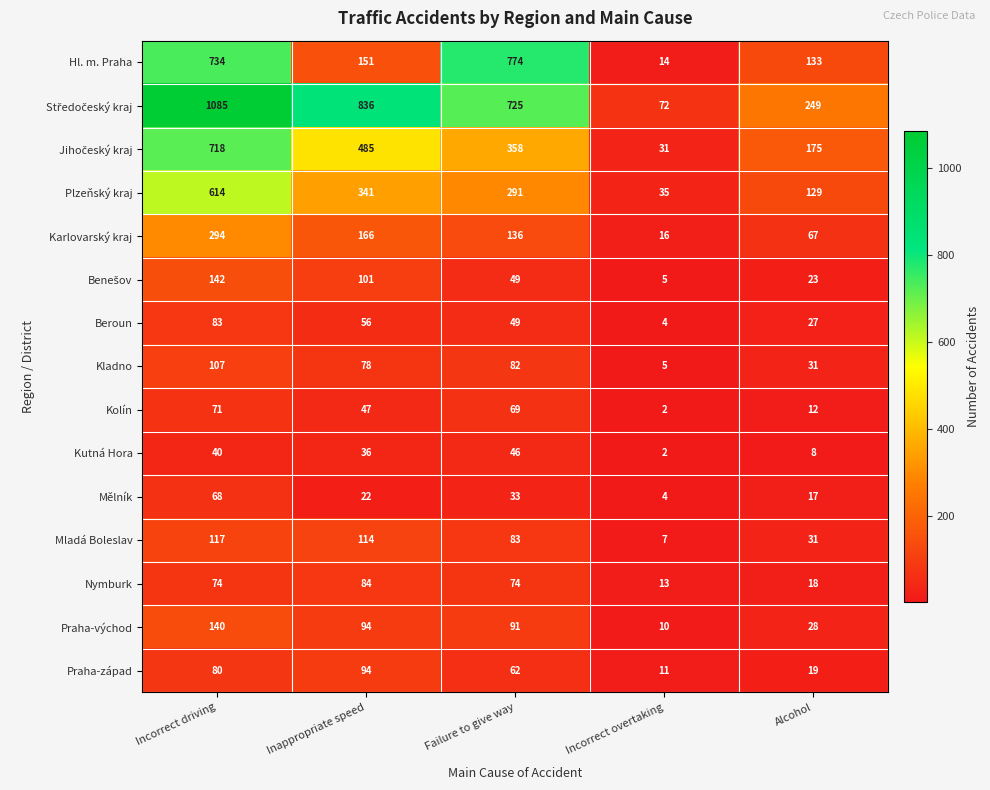

What is the spread (max minus min) of values at Alcohol?

241